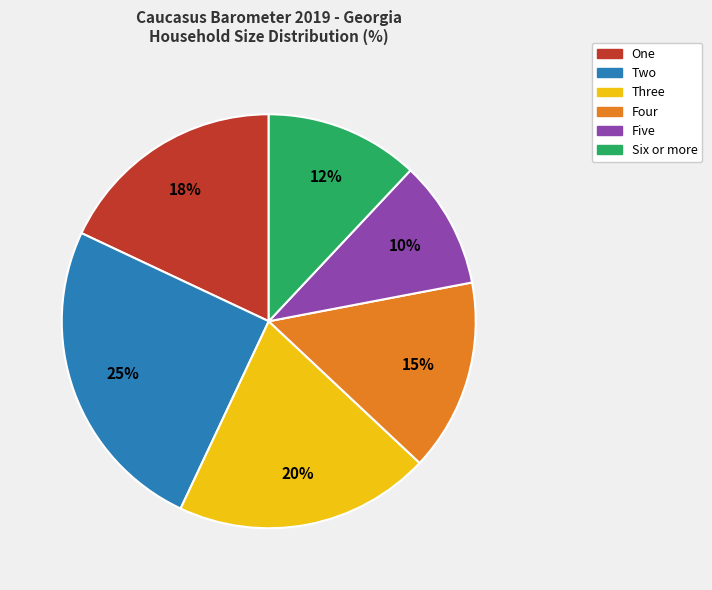

Between Two and Six or more, which is larger?

Two